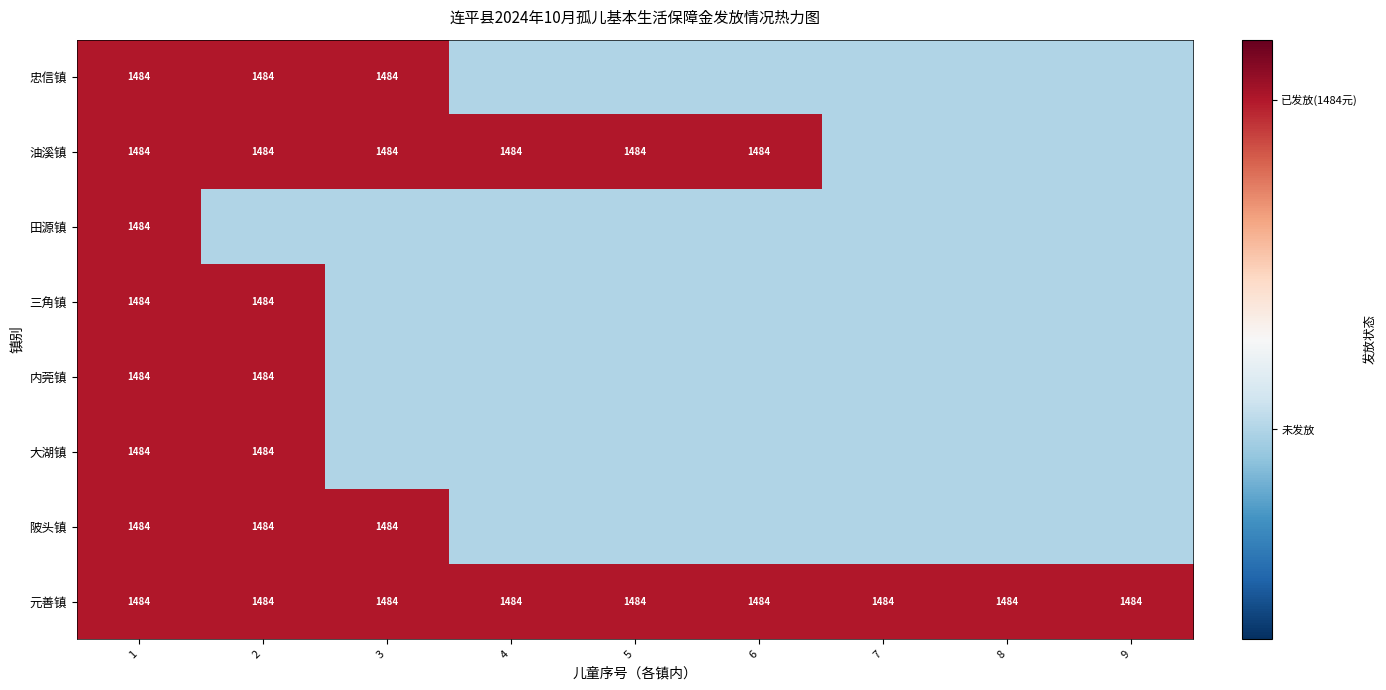

At which category is the sum across all series the highest?

1